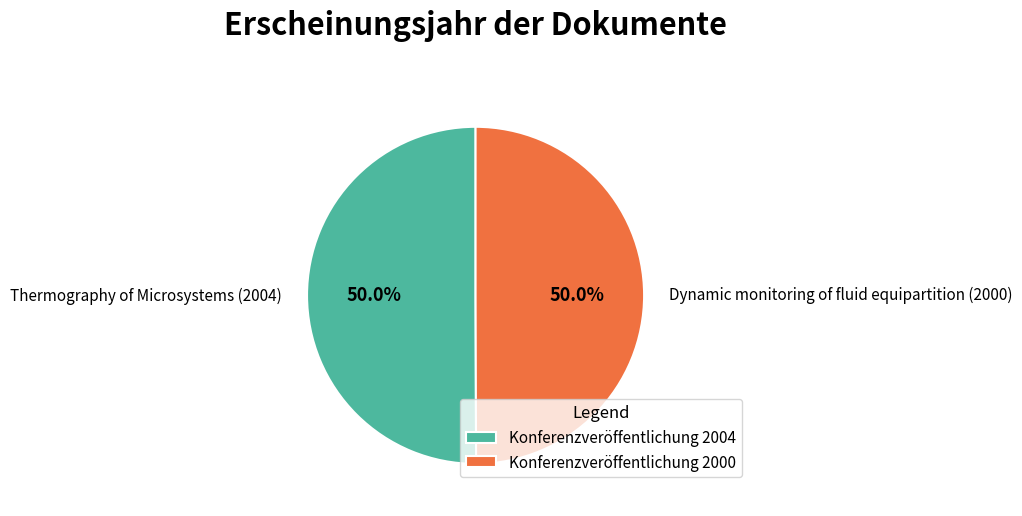

Combined, what portion of the pie is Dynamic monitoring of fluid equipartition (2000) and Thermography of Microsystems (2004)?

100.0%